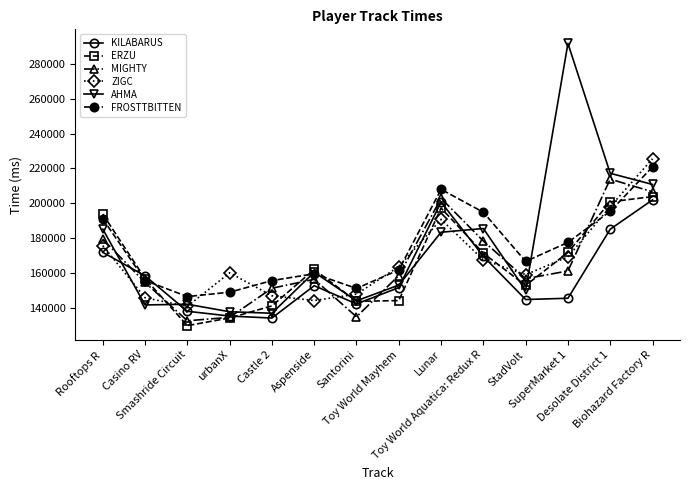

How many lines are shown in the chart?

6